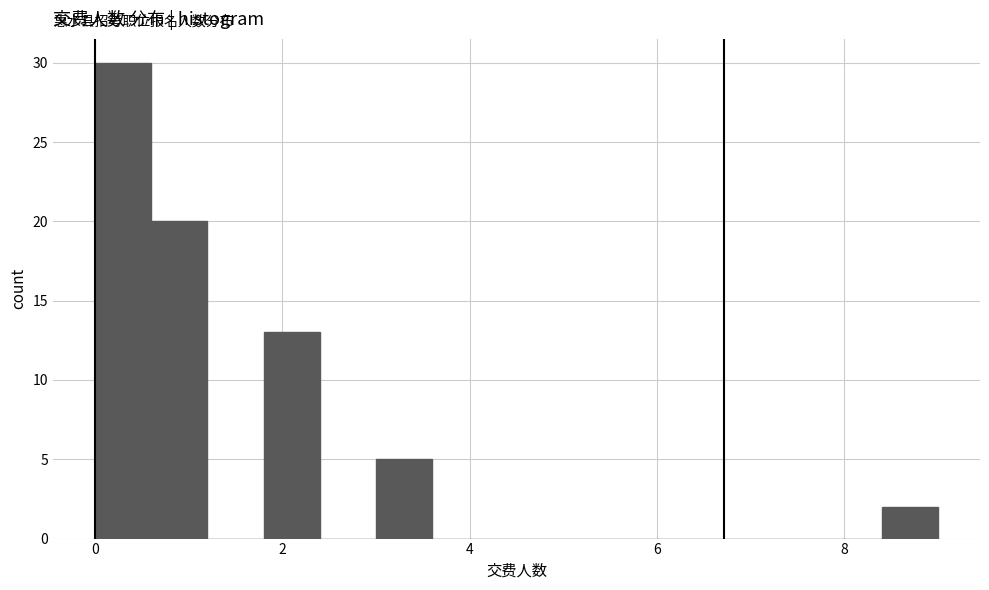

Read against the x-axis, roughly where is the centre of the tallest bar?

0.4